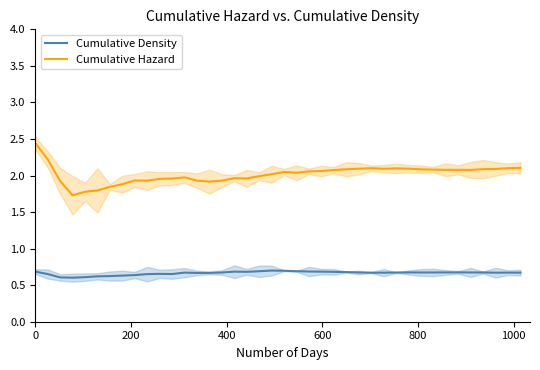

What is the greatest value displayed?

2.4